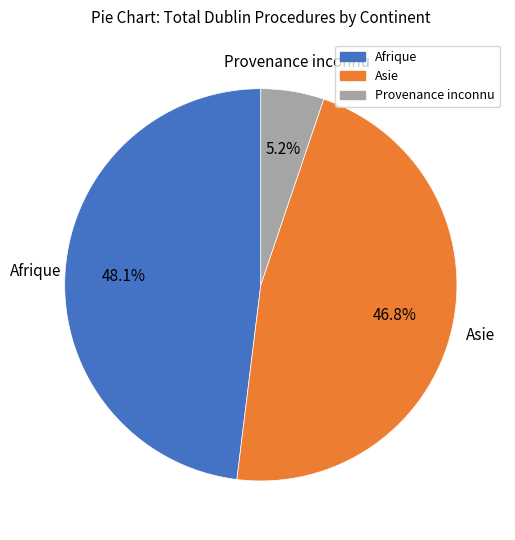

Is there any slice that represents more than half of the pie?

No